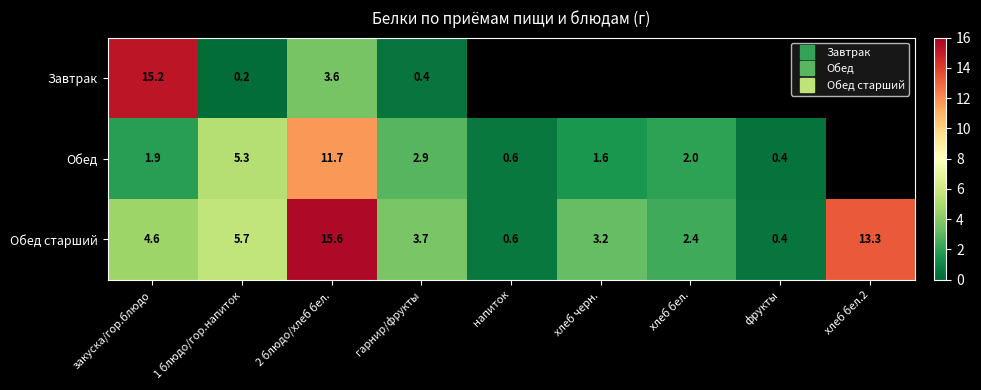

What is the sum of the Обед старший values at 2 блюдо/хлеб бел. and фрукты?

16.1